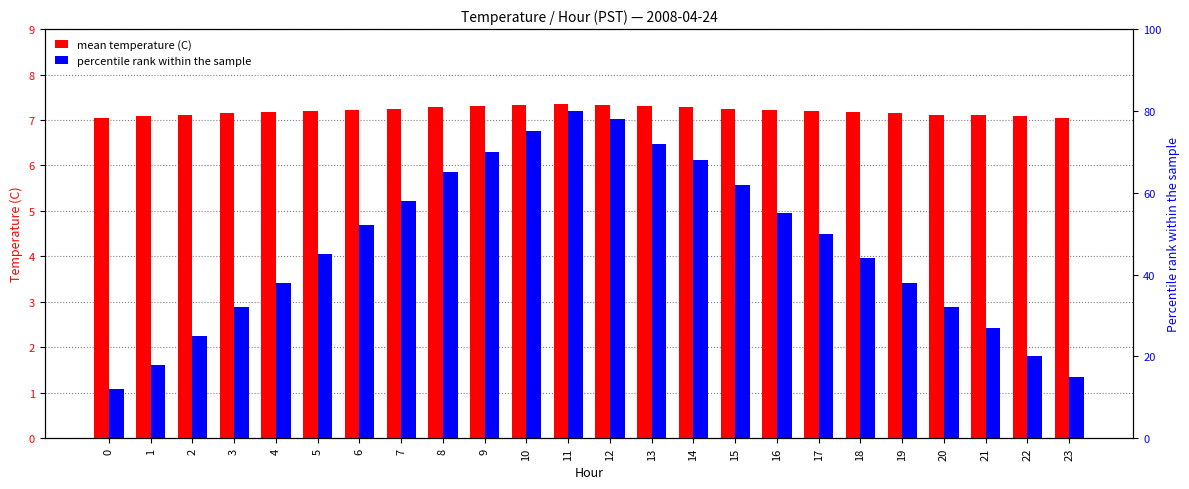

How many groups of bars are there?

24